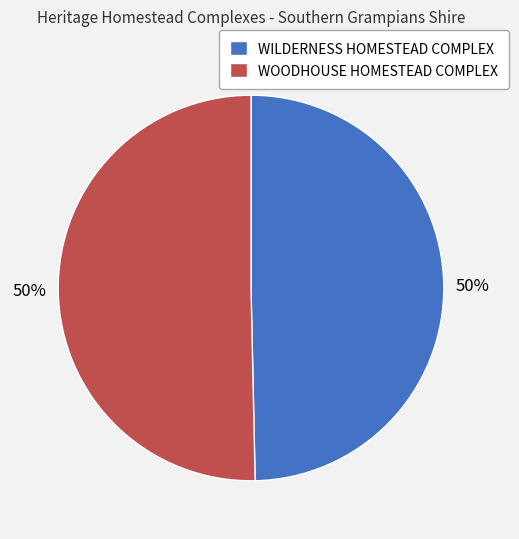

To the nearest percent, what portion does WOODHOUSE HOMESTEAD COMPLEX represent?

50%